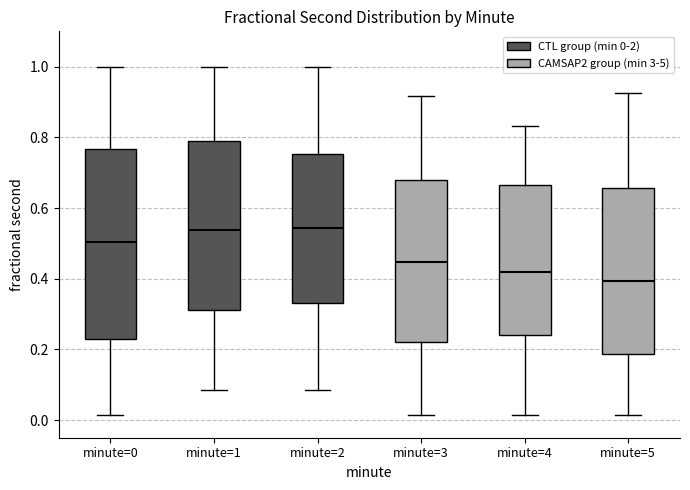

Where does the upper whisker of the box for minute=1 end on the y-axis? The values are not printed on the chart, so give them approximately, as read against the axis.

1.00